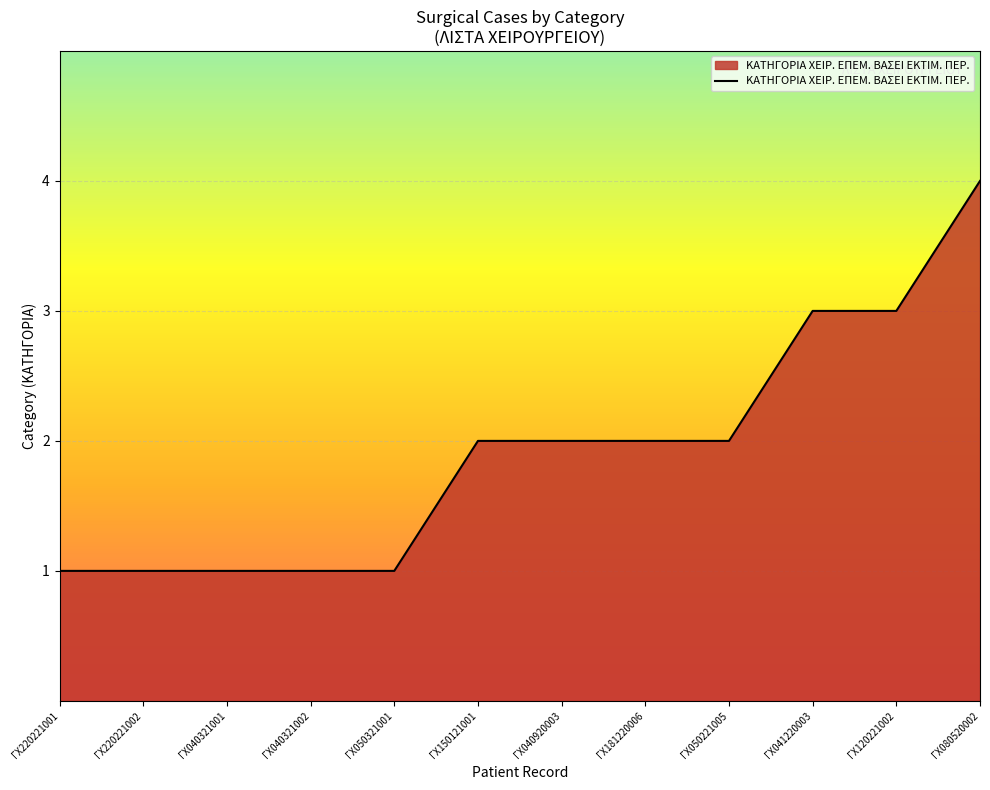

What is the difference between the second highest and minimum values?

2